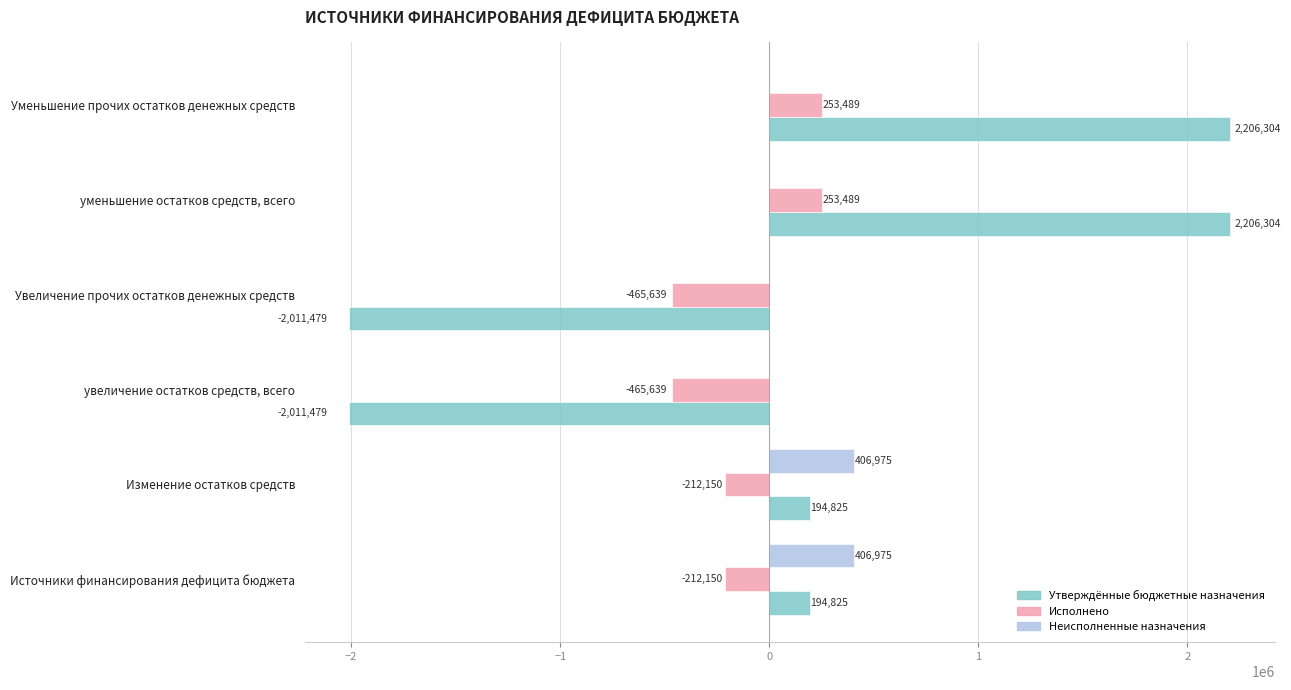

What is the average value of the Неисполненные назначения series?

135658.4